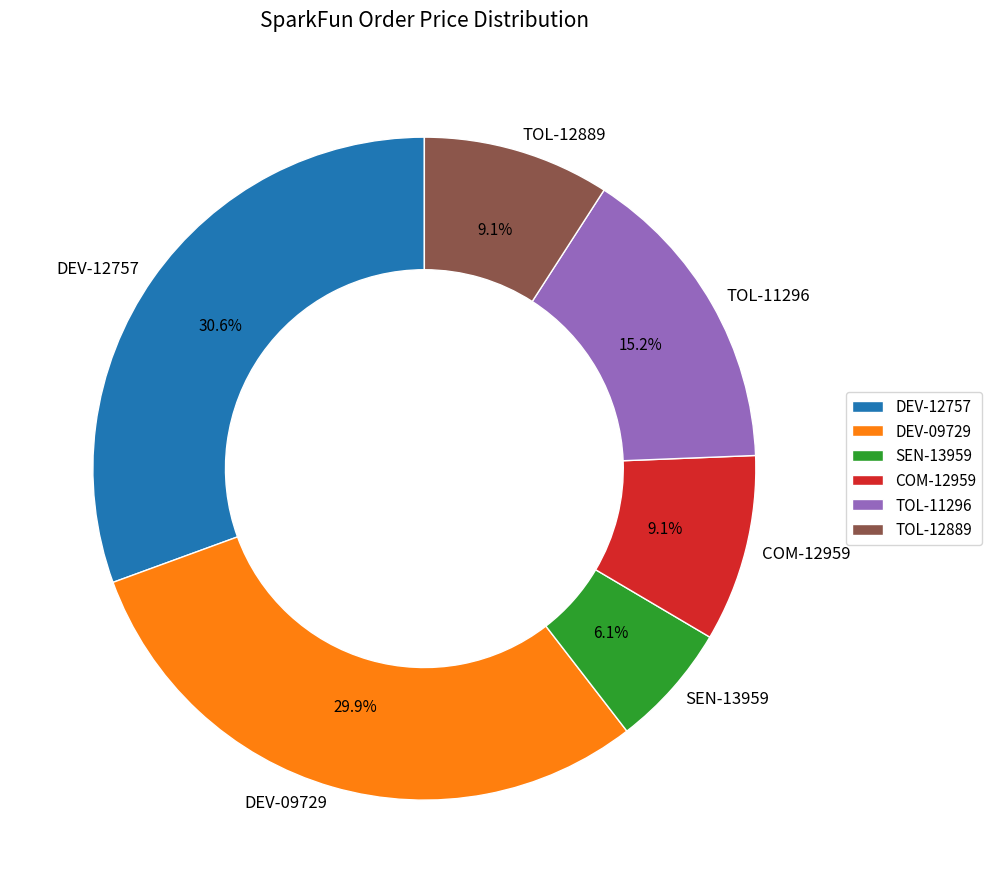

How many segments does this pie chart have?

6